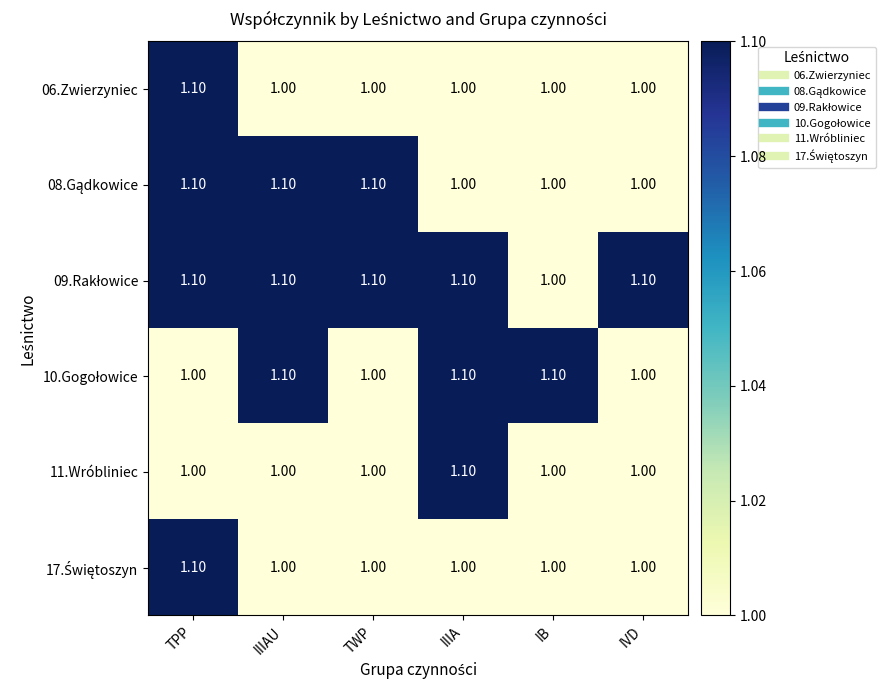

What is the smallest value displayed?

1.0